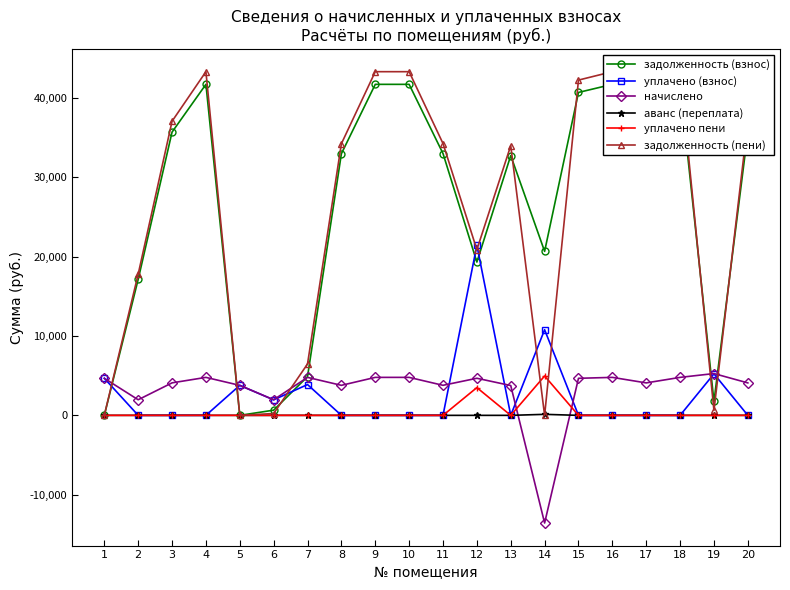

What is the sum of the уплачено пени values at 6 and 8?

3.8